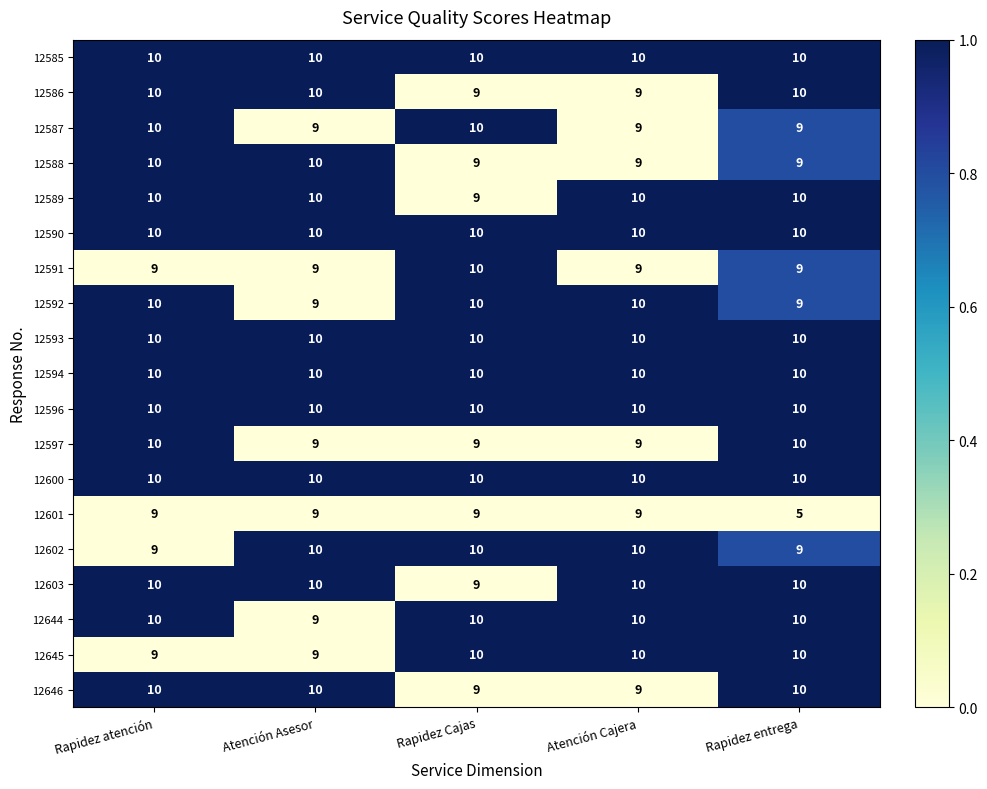

At which category is the sum across all series the highest?

Rapidez atención